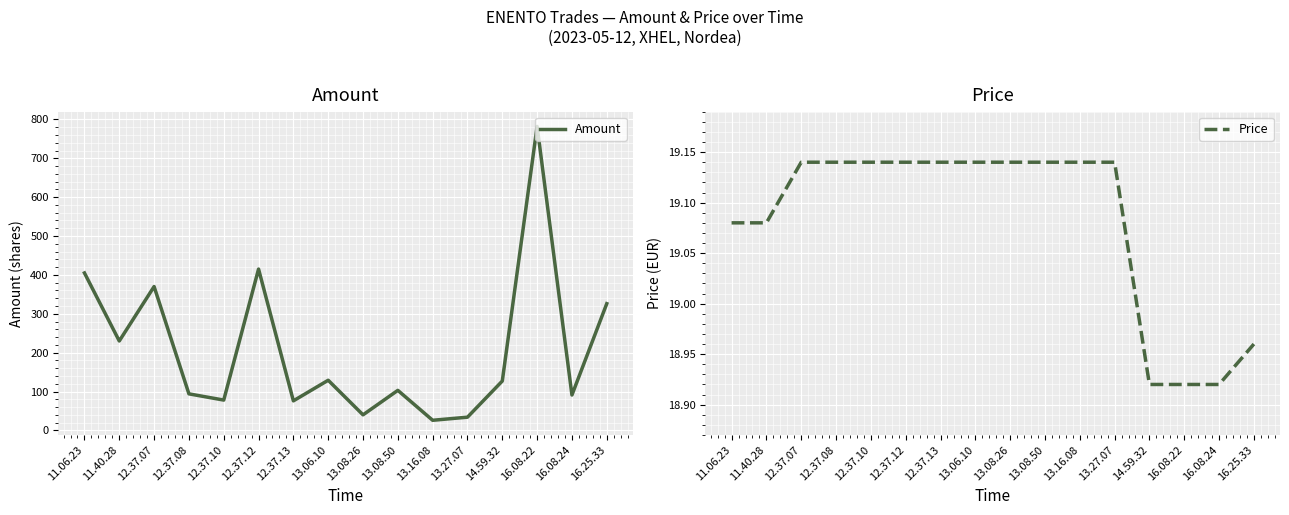

True or false: Amount has more than 1 points higher than both neighbors.

True